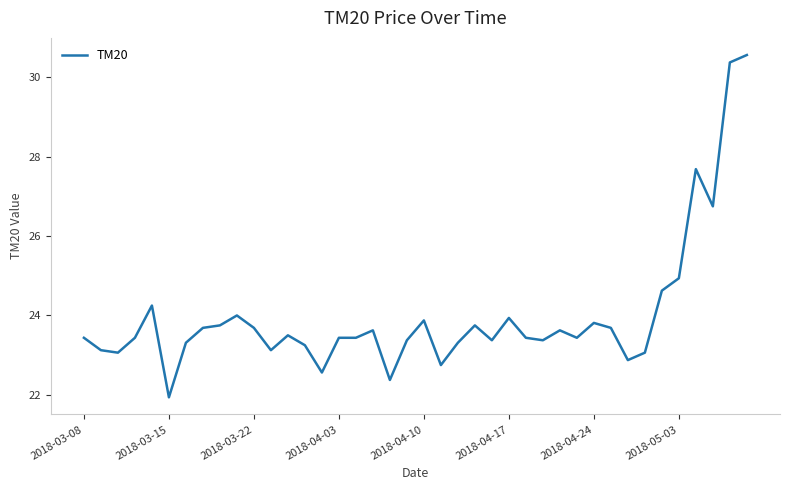

How many lines are shown in the chart?

1